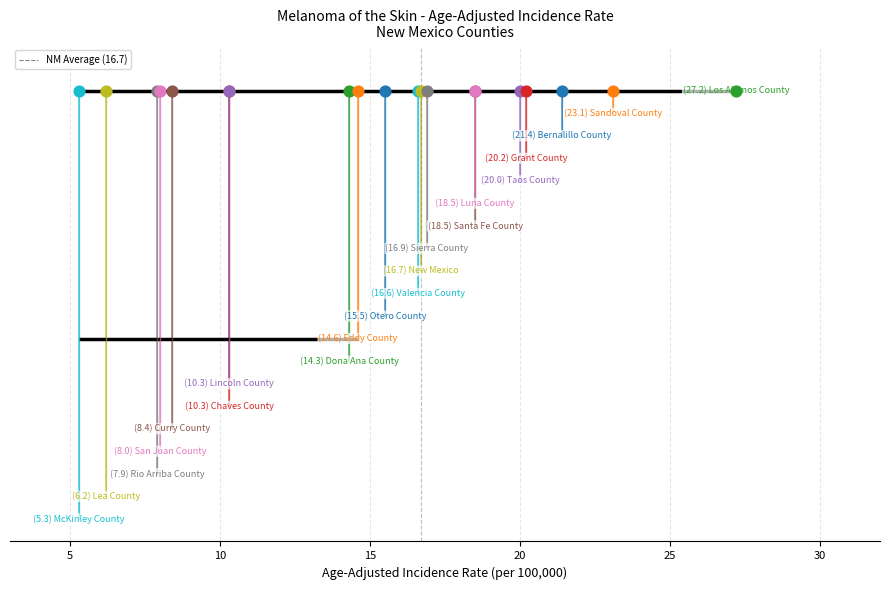

What is the change in value from 5 to 10?

+1